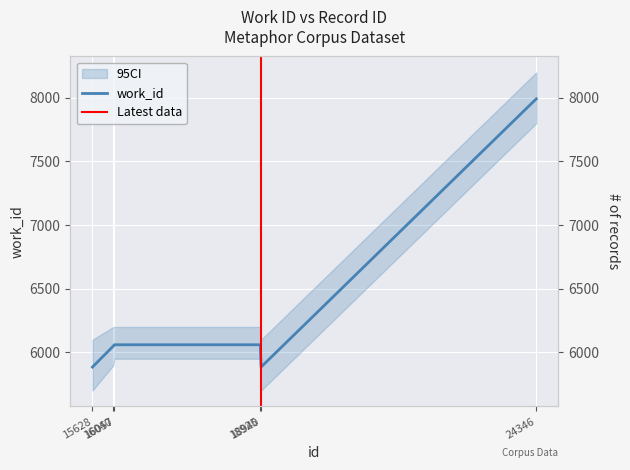

Reading left to right, list all the values displayed in this chart.

15628=5885	16040=6051	16057=6060	18925=6060	18940=5885	24346=7992